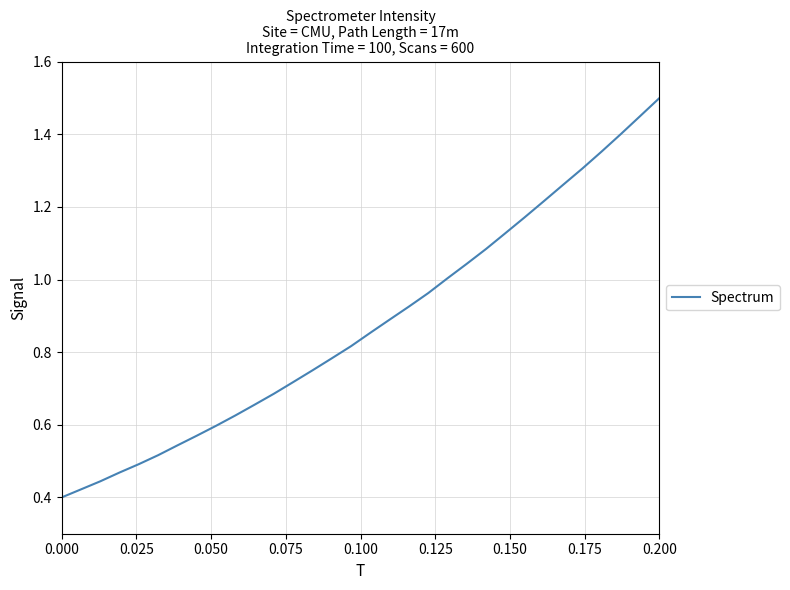

How many distinct data groups are displayed?

1